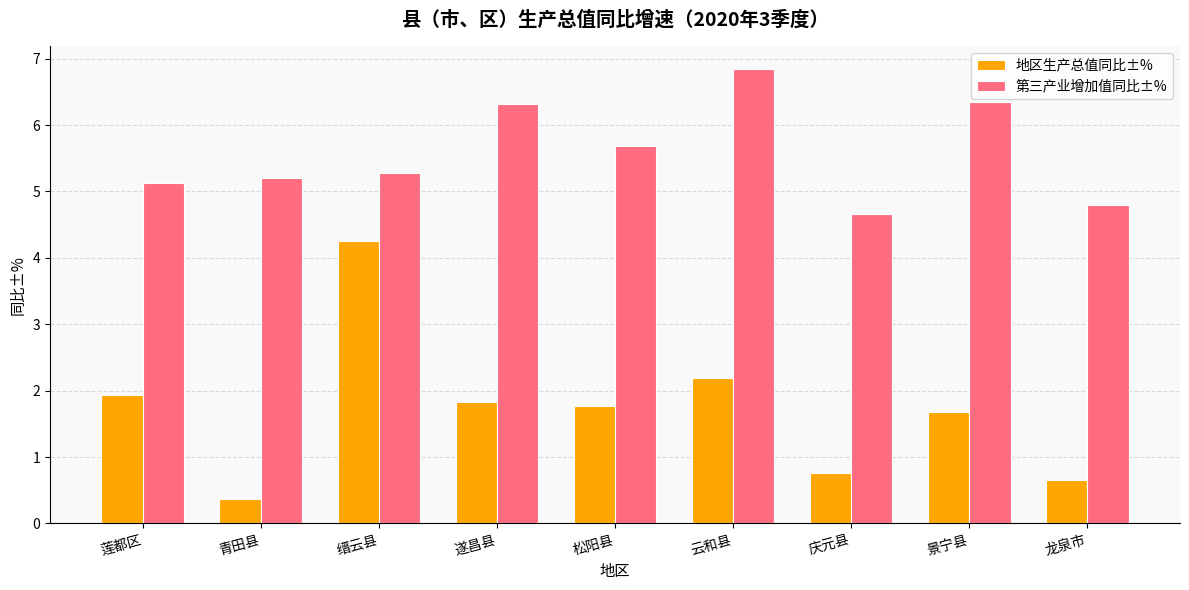

The value of 地区生产总值同比±% at 青田县 is 0.6. True or false?

False